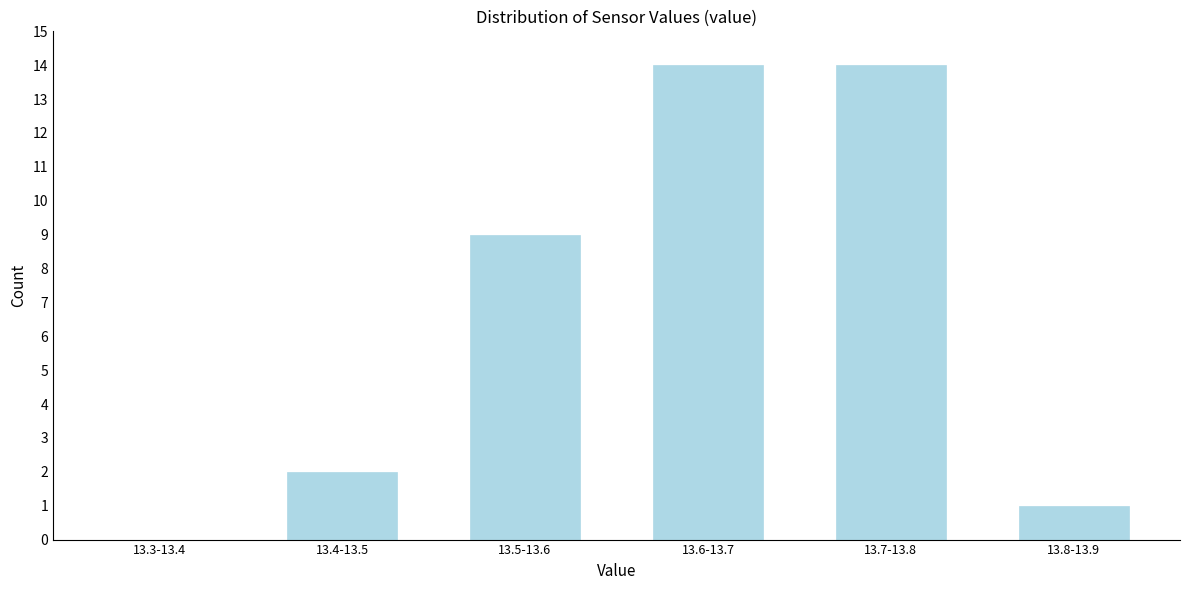

Reading left to right, list all the values displayed in this chart.

13.3-13.4=0	13.4-13.5=2	13.5-13.6=9	13.6-13.7=14	13.7-13.8=14	13.8-13.9=1